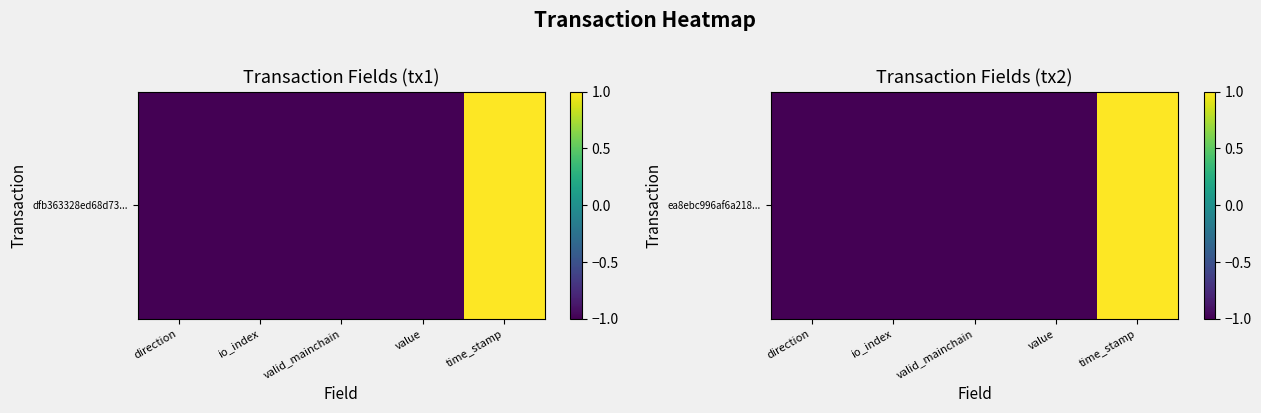

Read the value at io_index.

-1.0